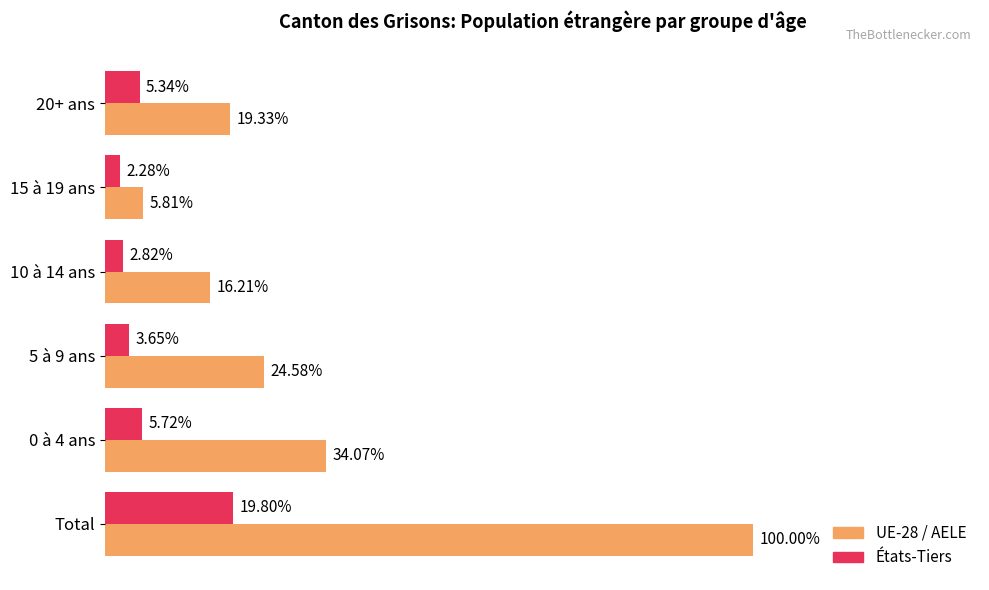

What are all the series names shown in the legend?

UE-28 / AELE, États-Tiers